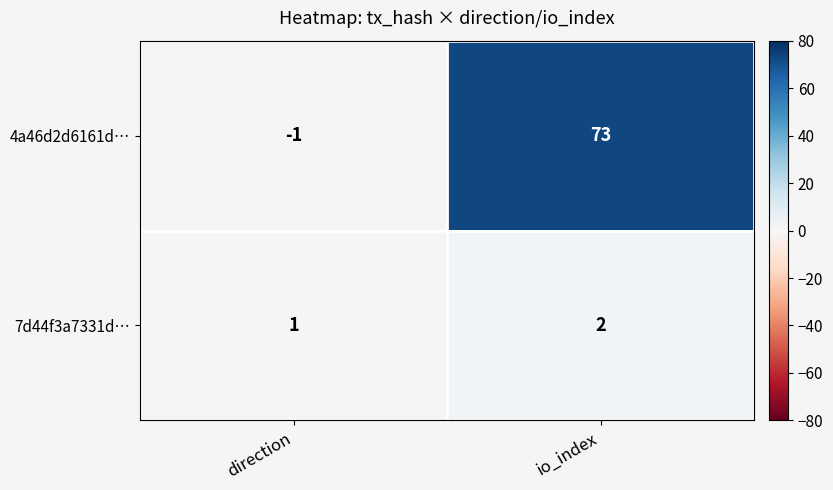

Between direction and io_index, which series saw the biggest shift?

4a46d2d6161d…